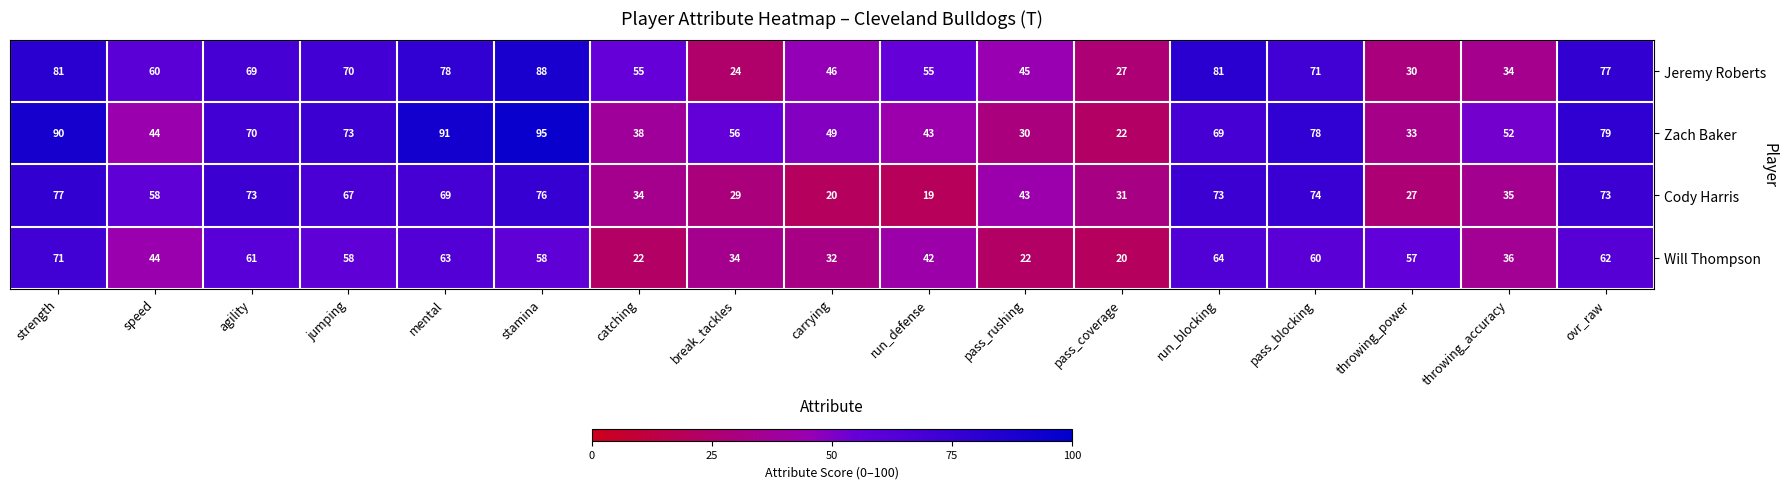

True or false: Jeremy Roberts has a value of 26 at carrying.

False